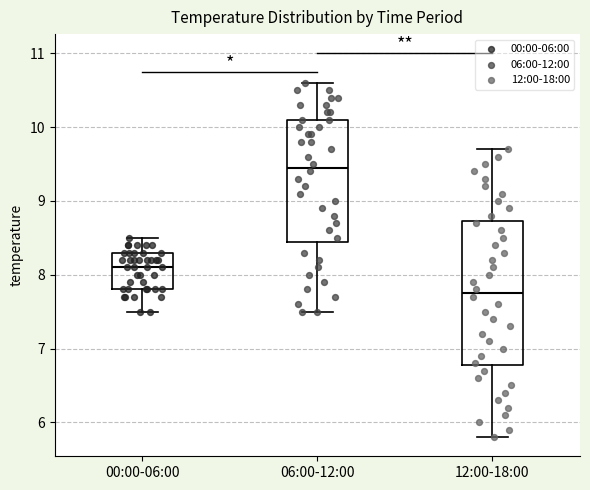

Reading left to right, transcribe this box plot: for each box, give where its median line is, the range the box spans, and where its two whiskers end, as read against the y-axis. The values are not printed on the chart, so give them approximately, as read against the axis.

00:00-06:00: median 8.1, box 7.8 to 8.3, whiskers 7.5 to 8.5
06:00-12:00: median 9.5, box 8.5 to 10.1, whiskers 7.5 to 10.6
12:00-18:00: median 7.8, box 6.8 to 8.7, whiskers 5.8 to 9.7